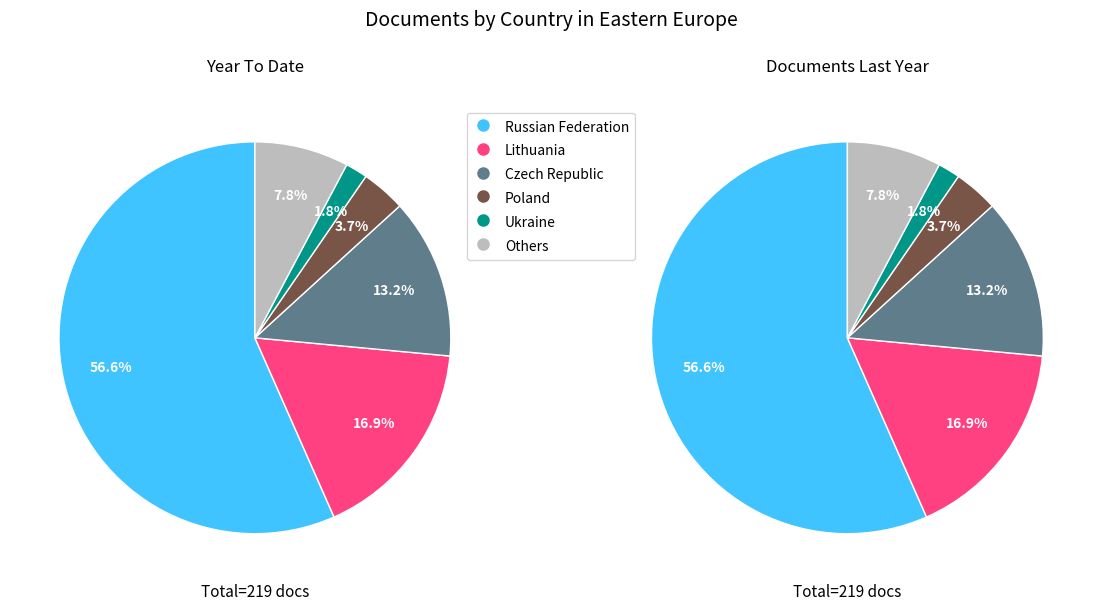

What is the largest slice in the pie chart?

Russian Federation